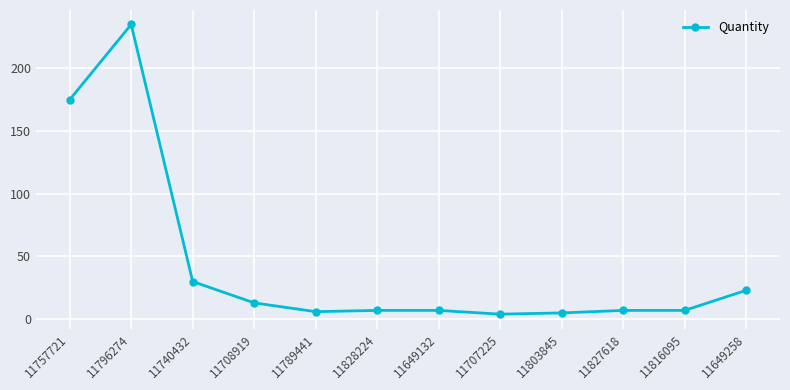

Where does the data first go above 7?

11757721